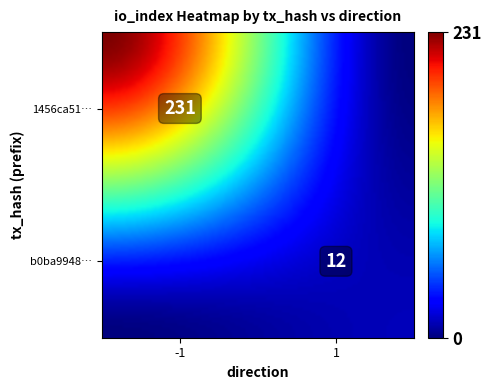

What is the sum of the b0ba9948b6891d930f414c94431facc3e78e506 values at 1 and -1?

13